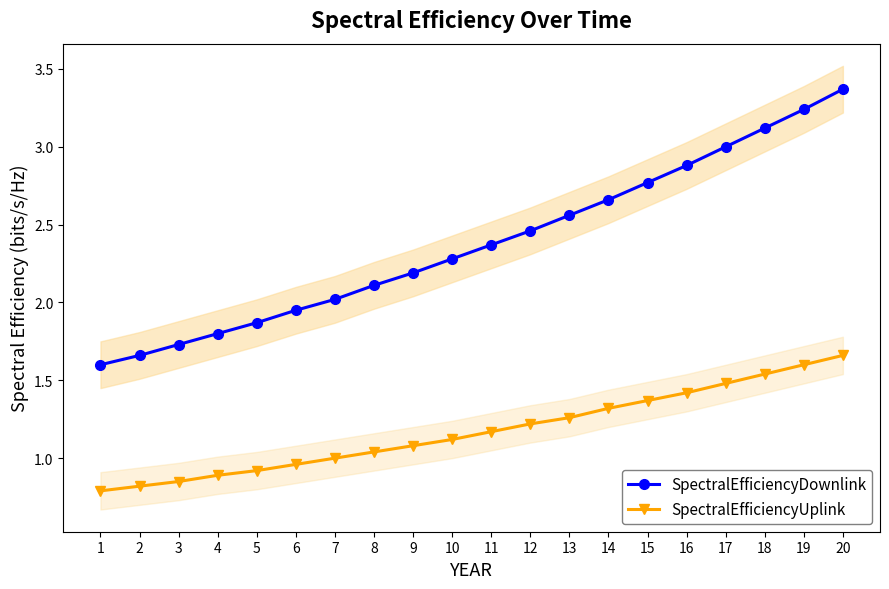

What is the difference between the maximum and second lowest values in the SpectralEfficiencyDownlink series?

1.7